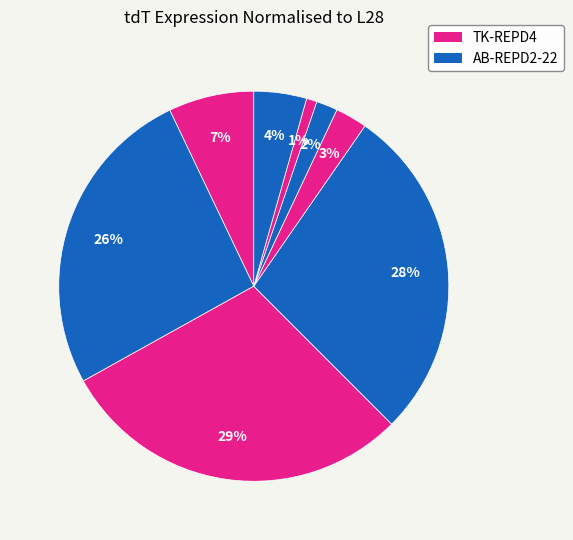

How many segments does this pie chart have?

8